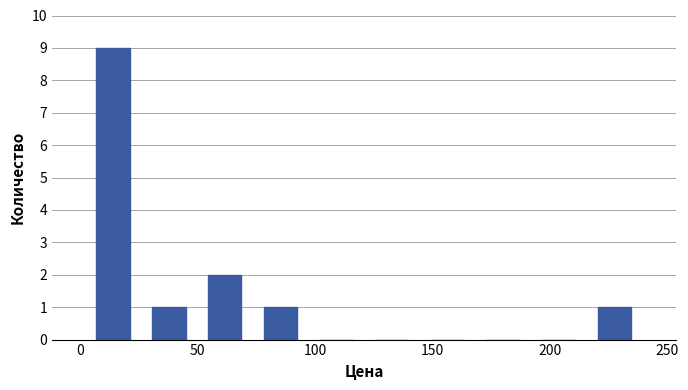

Over which range of the x-axis is the bar tallest?

0 to 25